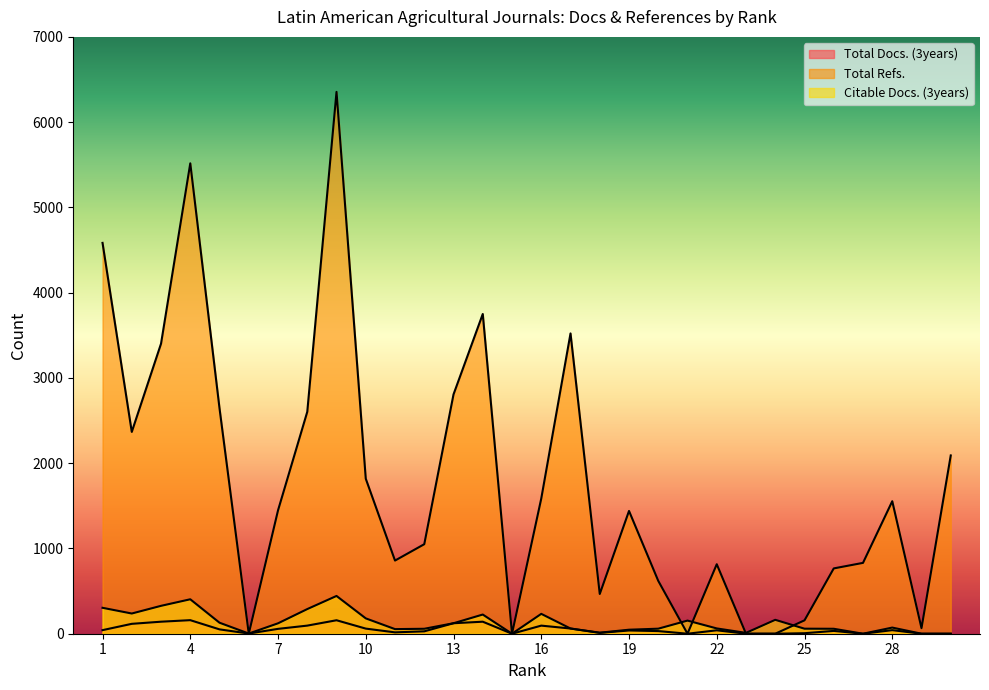

Does the chart display data point markers on the line(s)?

No